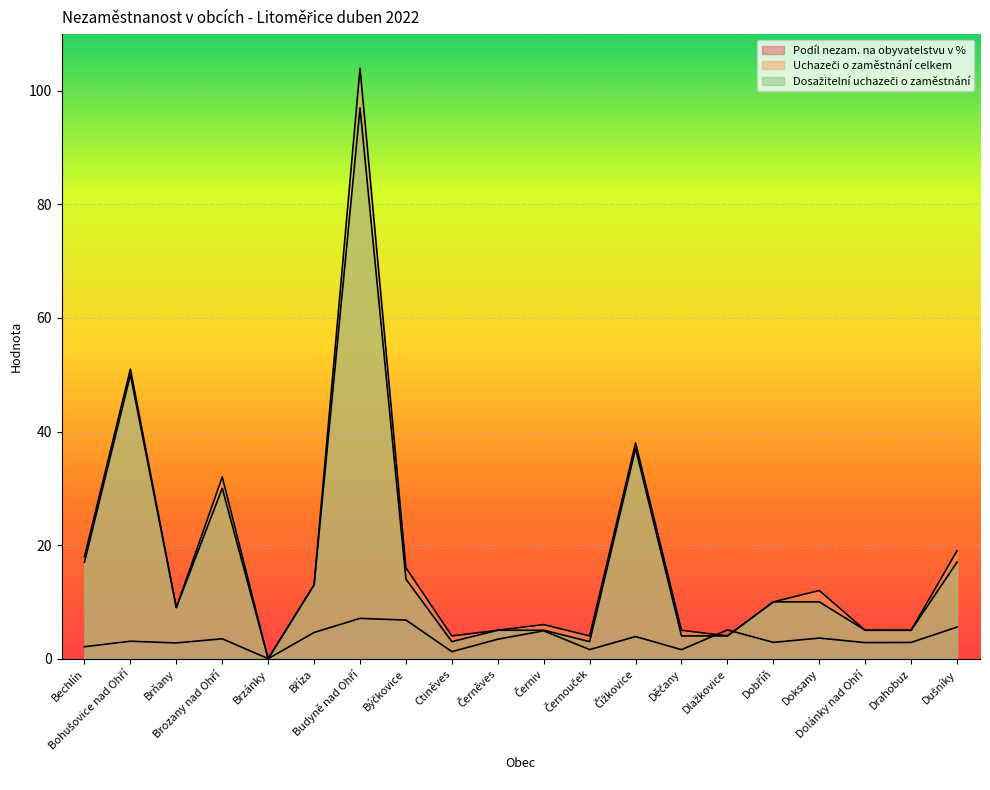

True or false: Dosažitelní uchazeči o zaměstnání has more than 1 interior local peaks.

True